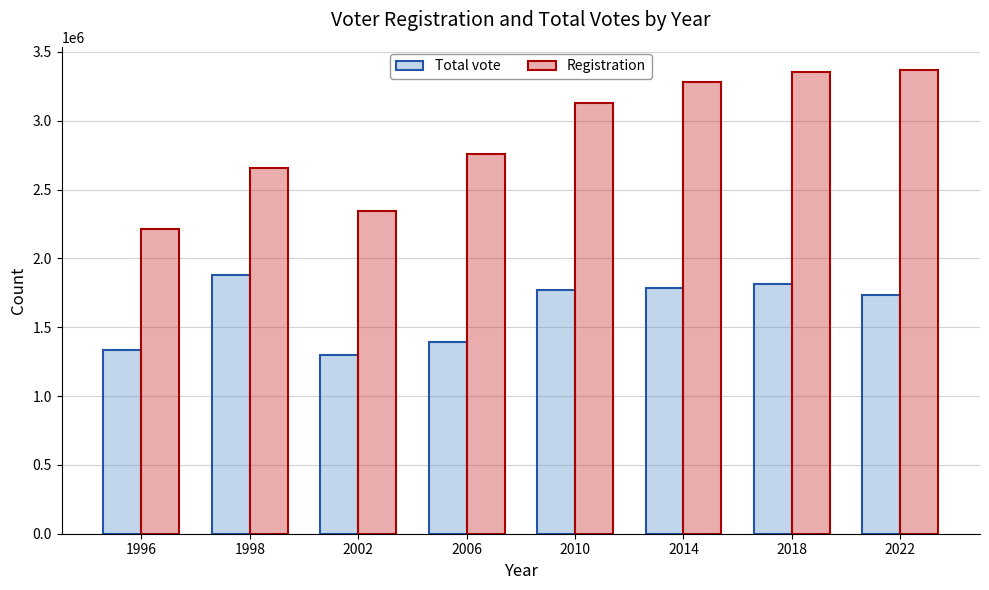

What are all the series names shown in the legend?

Total vote, Registration